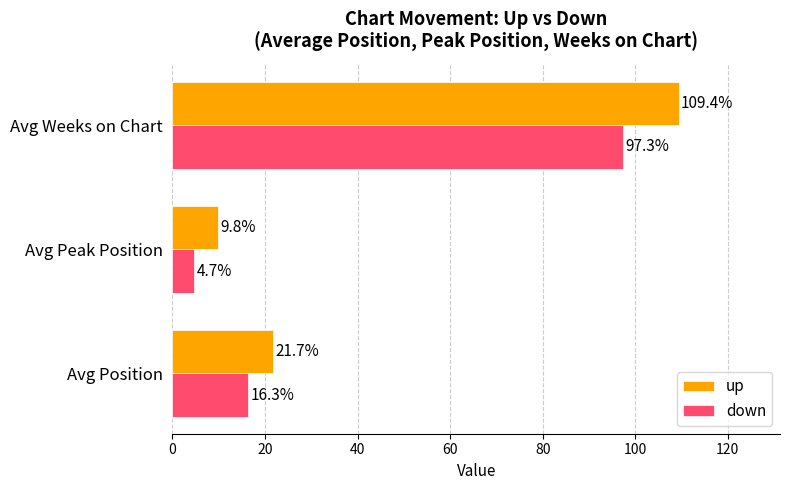

Between Avg Position and Avg Weeks on Chart, which series saw the biggest shift?

up